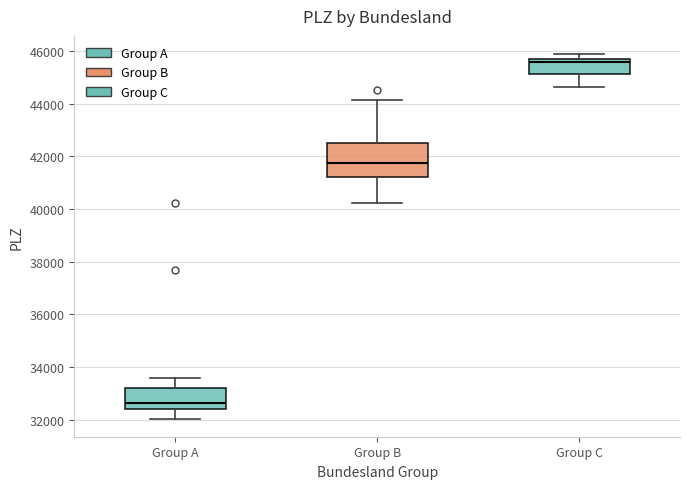

Where does the upper whisker of the box for Group B end on the y-axis? The values are not printed on the chart, so give them approximately, as read against the axis.

44200